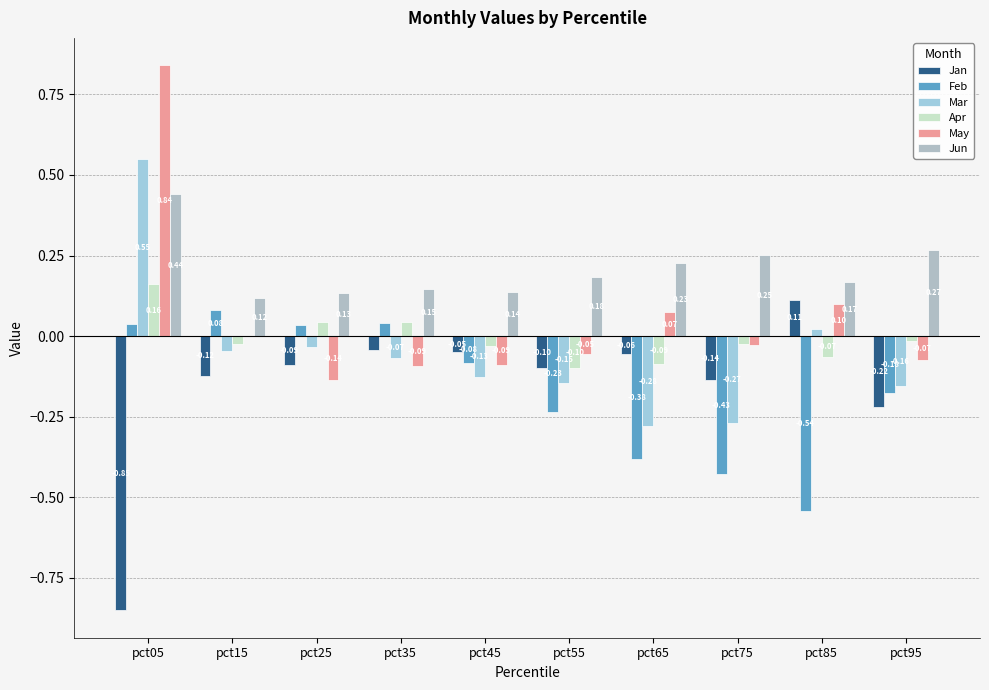

What are all the series names shown in the legend?

Jan, Feb, Mar, Apr, May, Jun